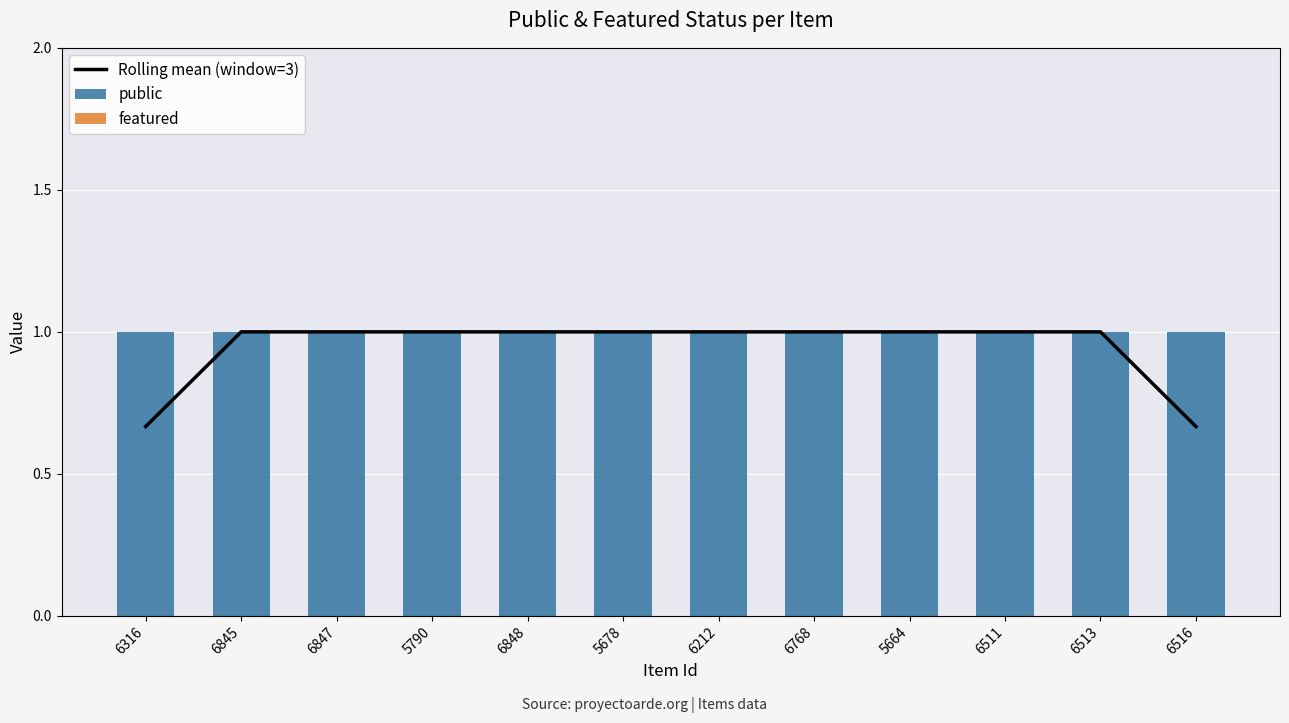

The Rolling mean (window=3) series shows 1.0 at 5790. True or false?

True